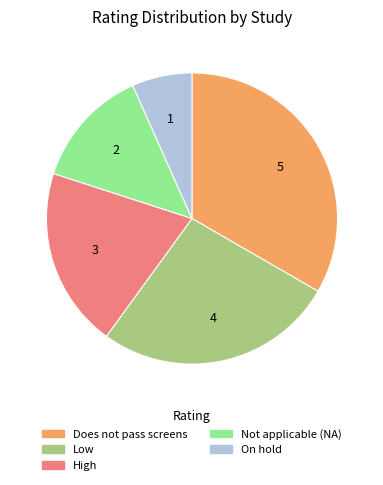

Does Does not pass screens represent more than half of the total?

No